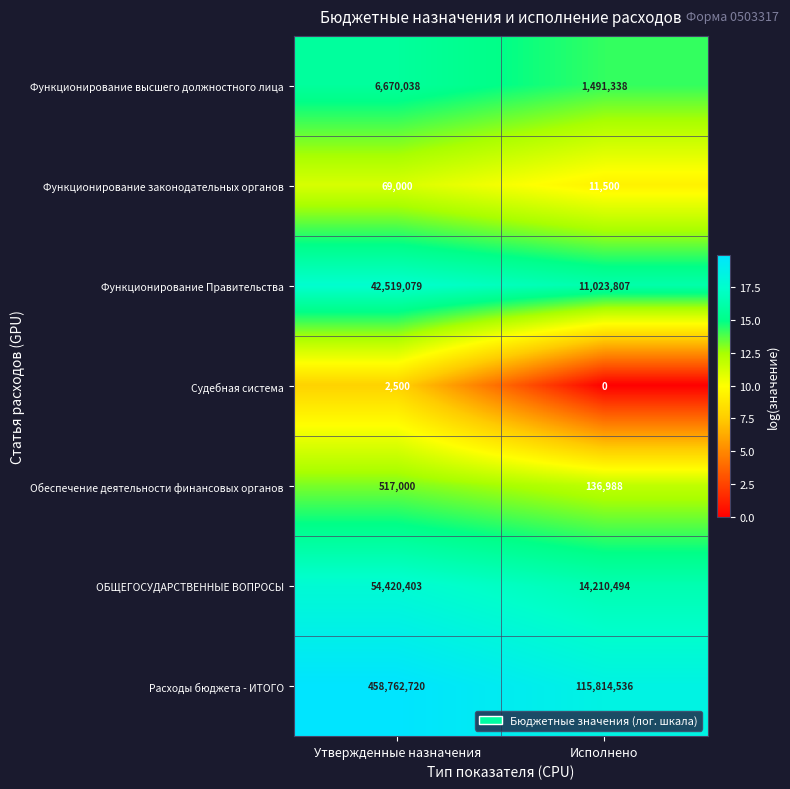

At which category does the chart reach its peak across all series?

Утвержденные назначения